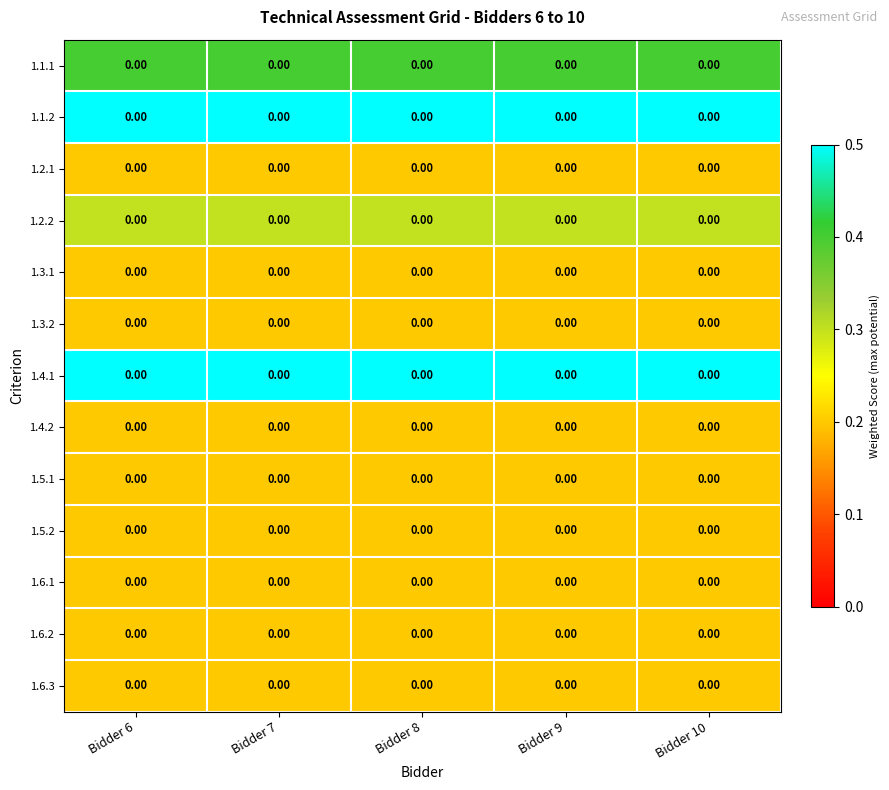

At which category is the sum across all series the highest?

Bidder 6